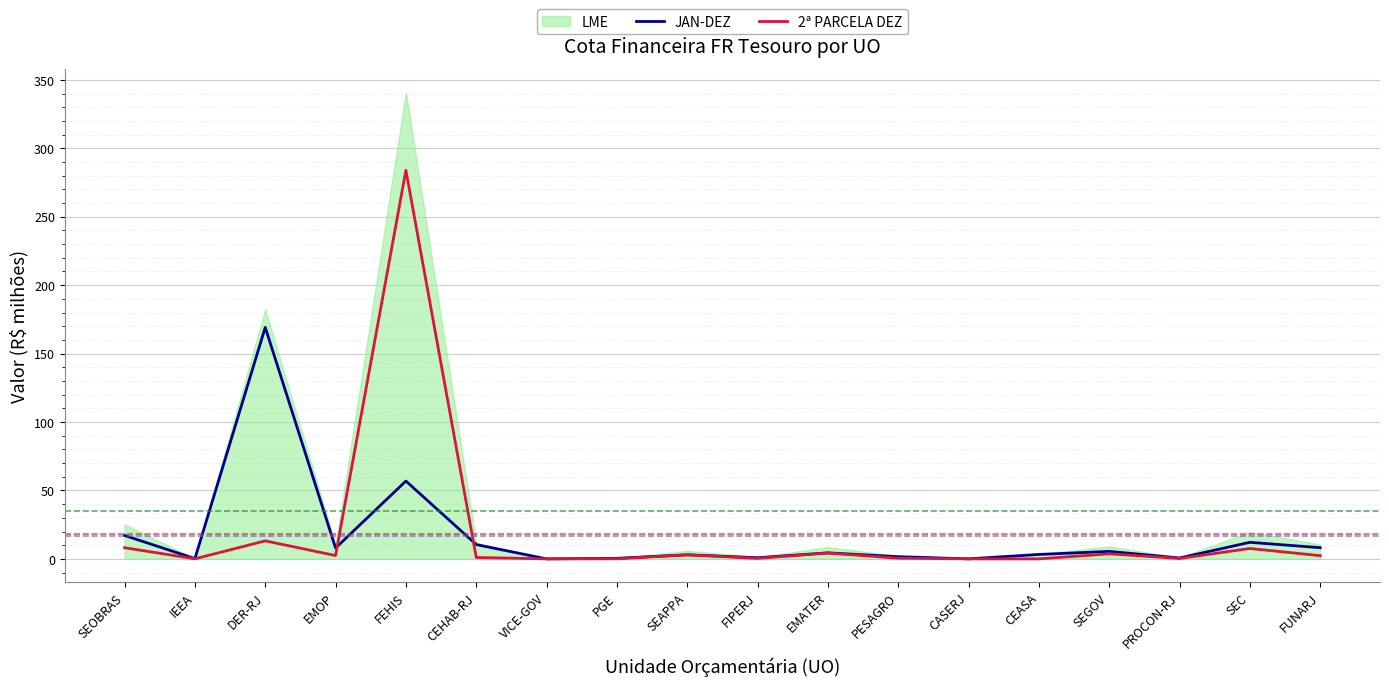

What is the total value across all series at CEHAB-RJ?

11.5